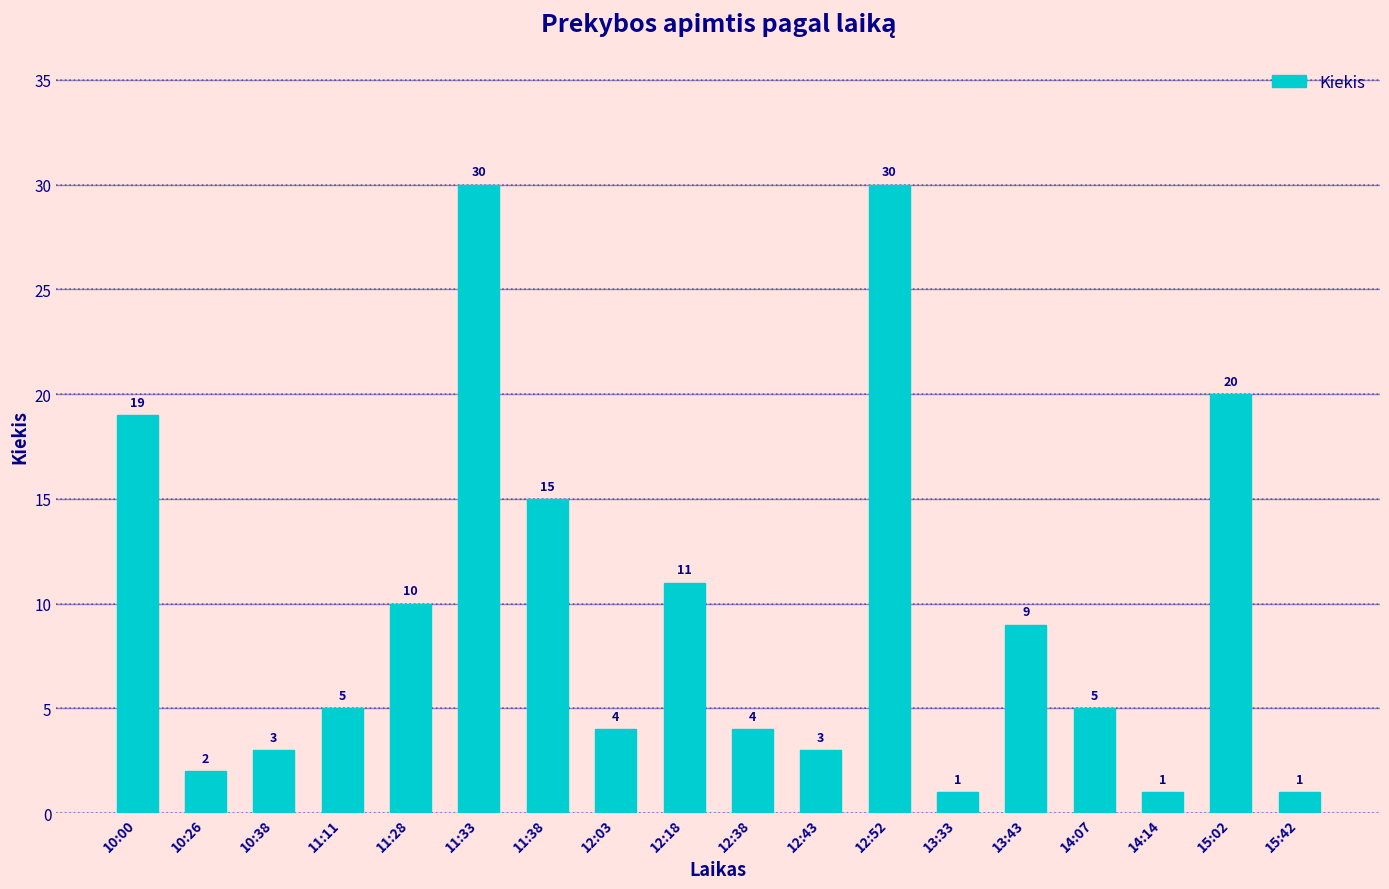

True or false: the data shows 6 at 12:52.

False